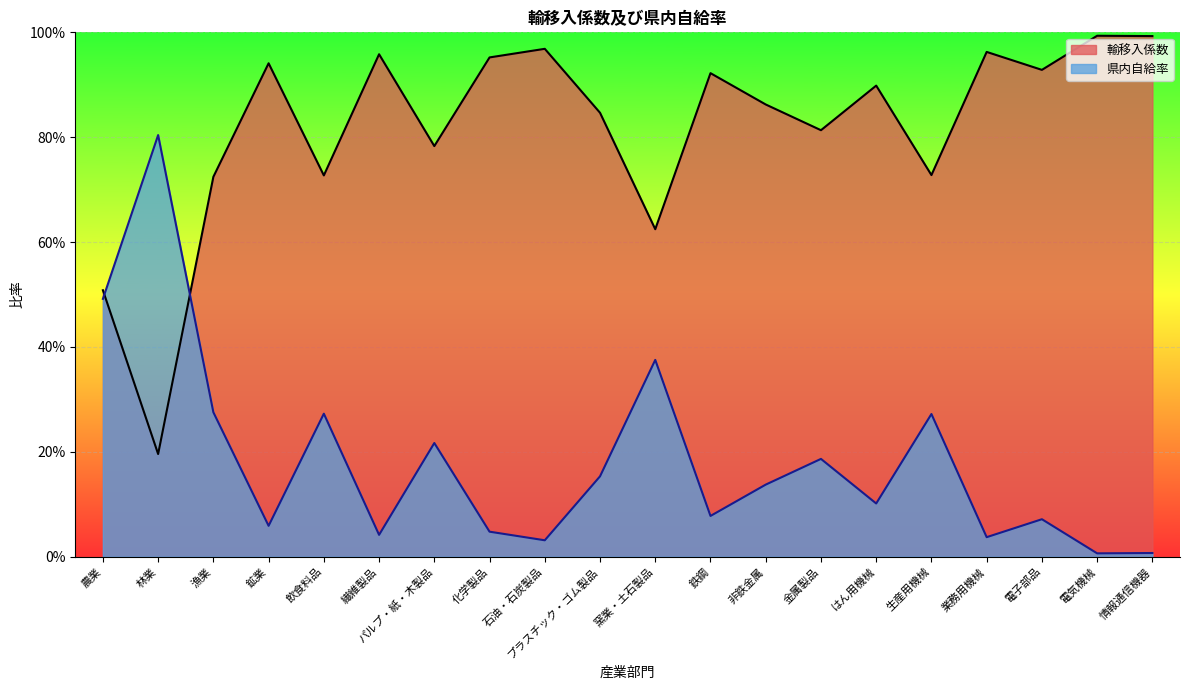

What is the sum of the 輸移入係数 values at 電子部品 and 漁業?

1.7